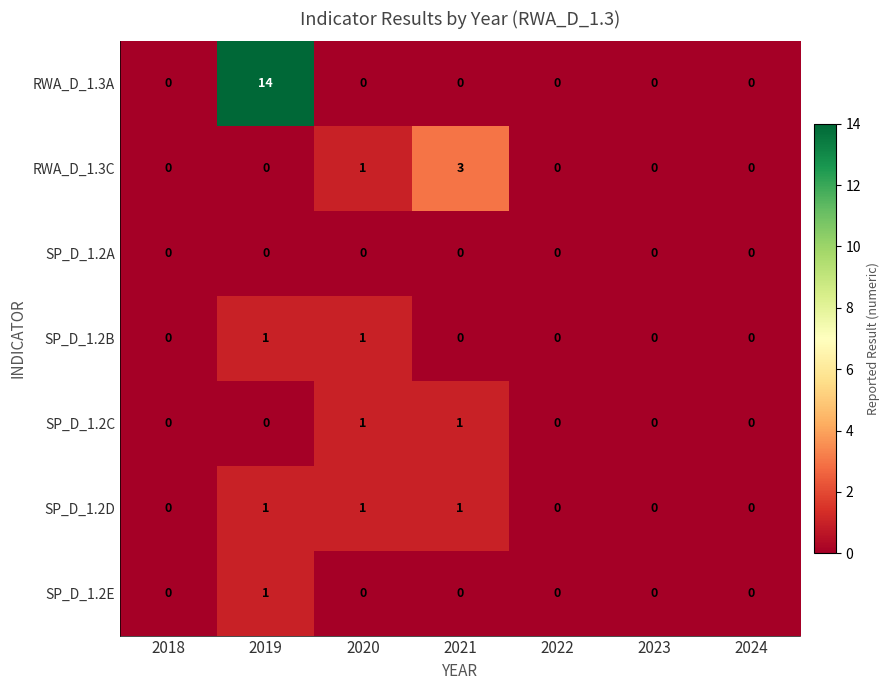

How many SP_D_1.2B values are between 0 and 1?

7